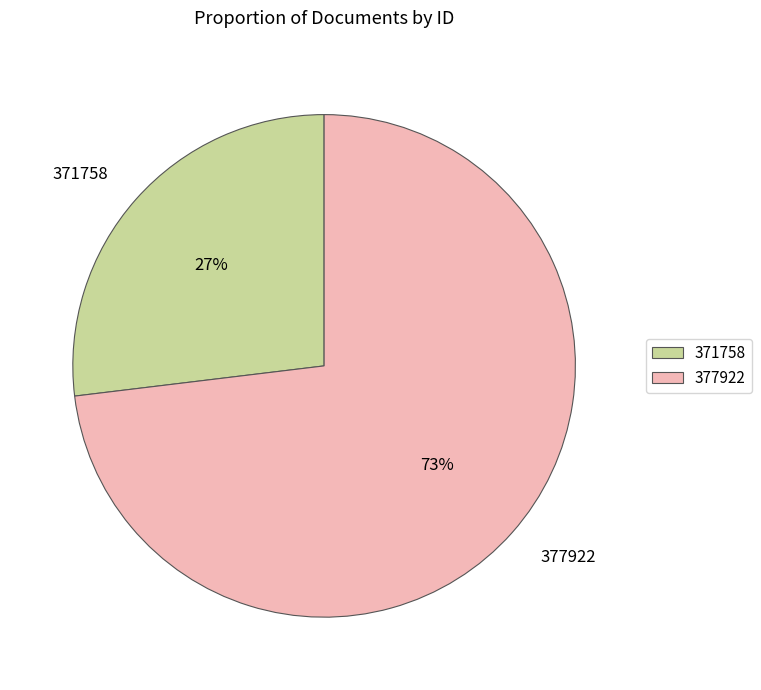

To the nearest percent, what portion does 371758 represent?

27%